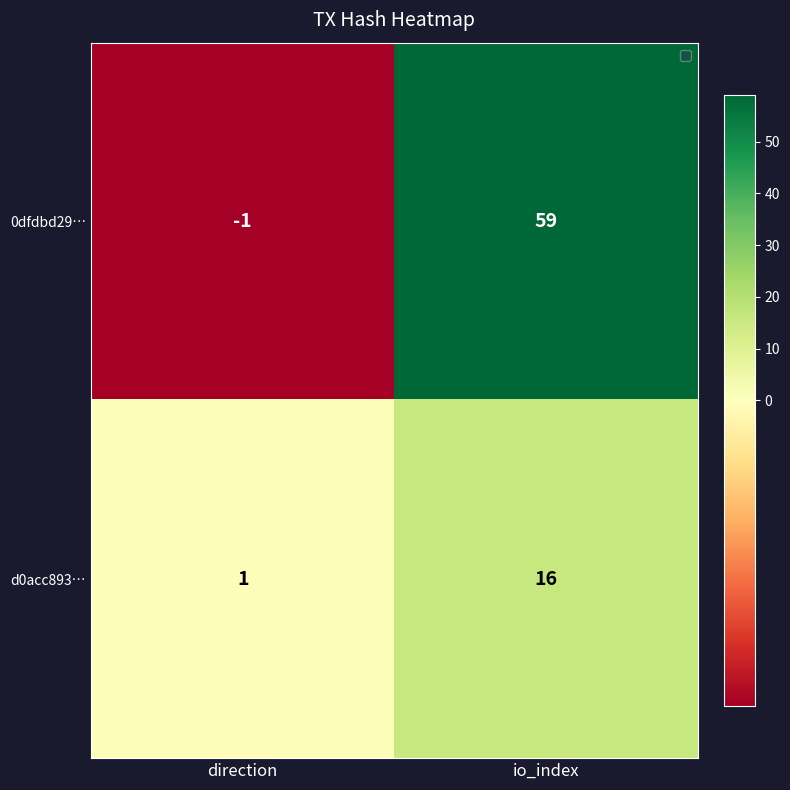

Reading left to right, what are all the values shown in this chart?

0dfdbd29…: direction=-1	io_index=59
d0acc893…: direction=1	io_index=16